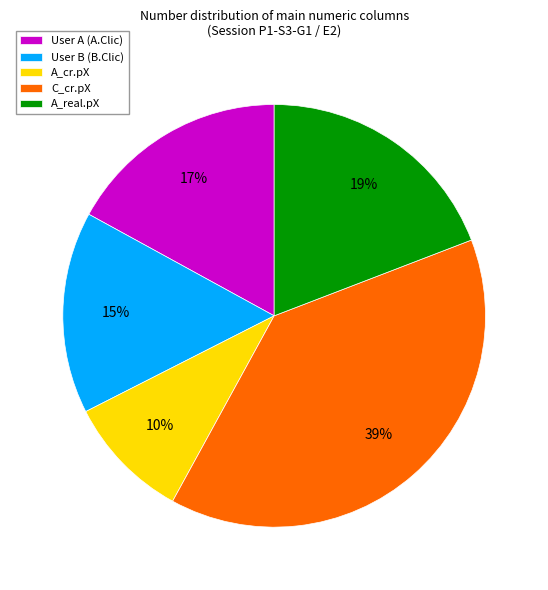

Is there a majority slice in this chart?

No